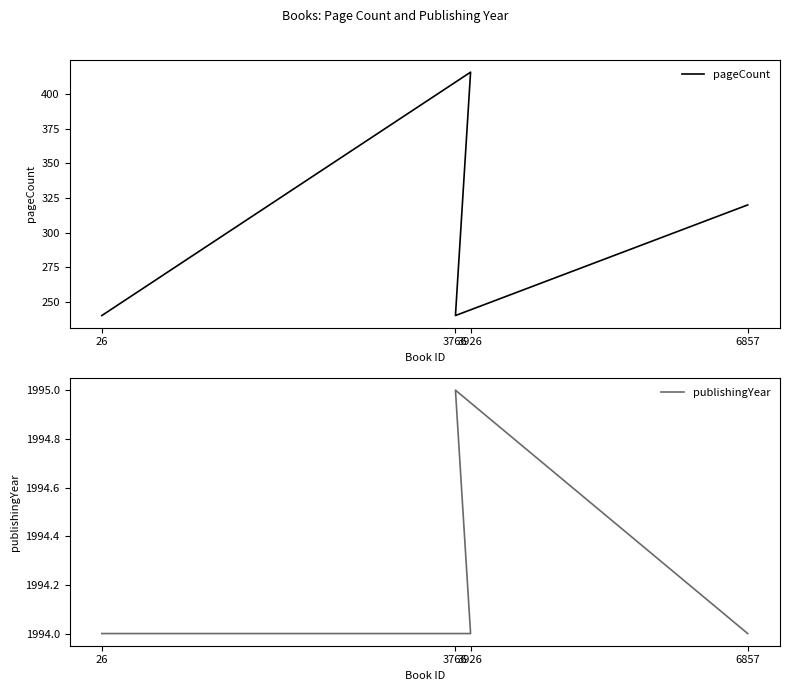

What is the average value of the pageCount series?

304